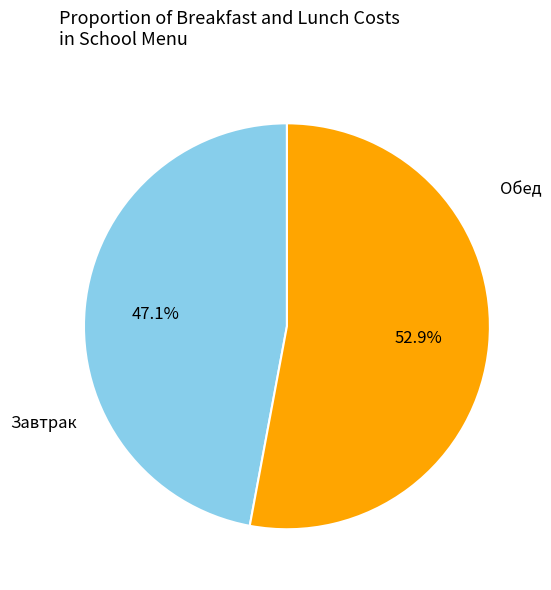

Is there a majority slice in this chart?

Yes